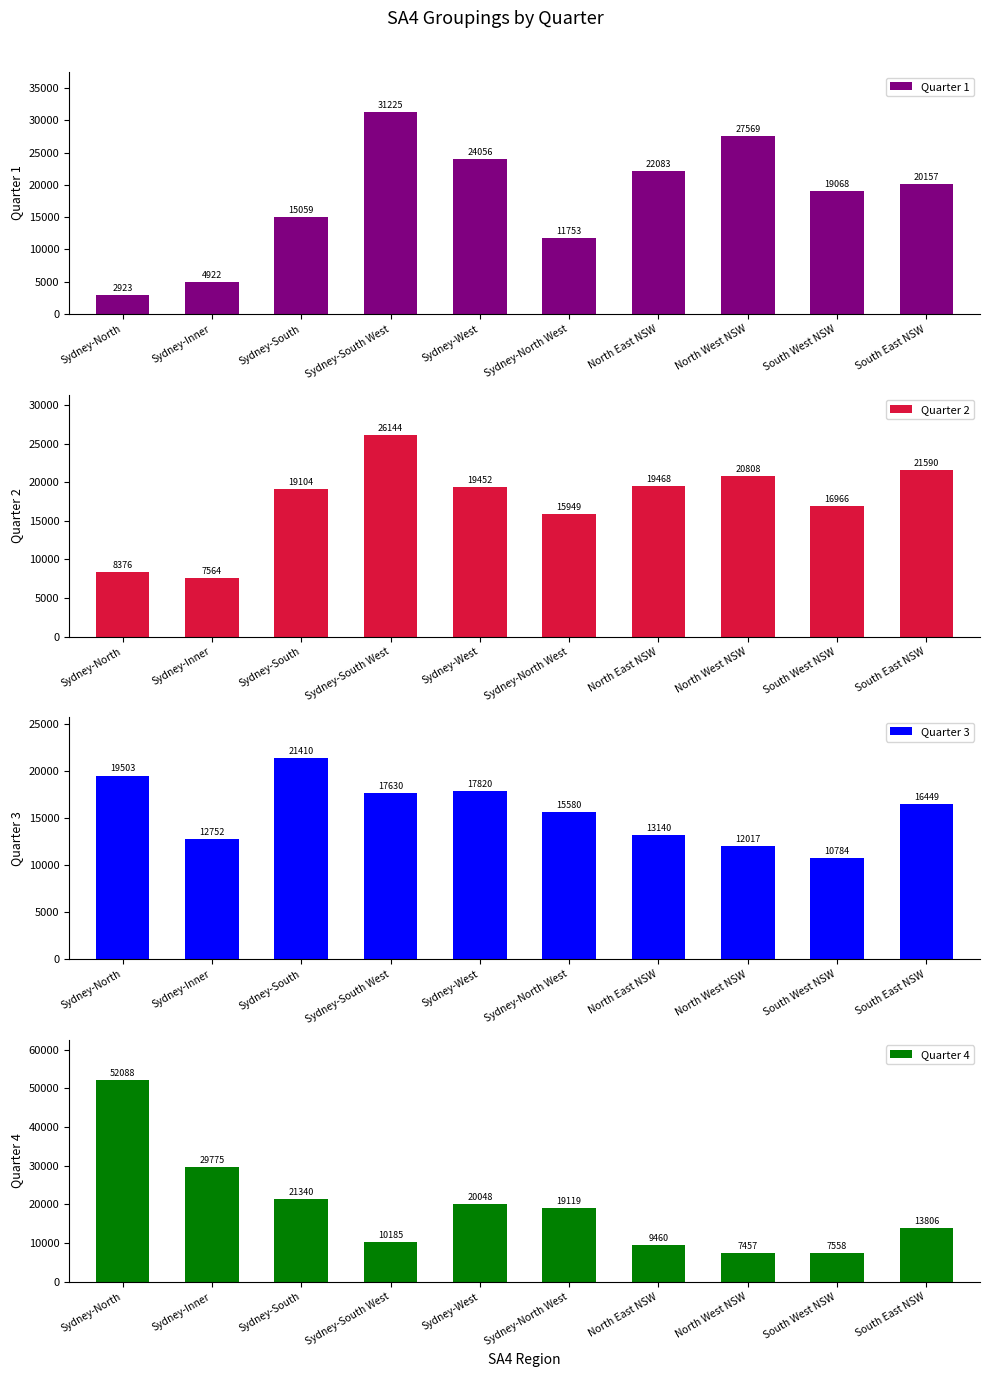

Does the chart contain any negative values?

No